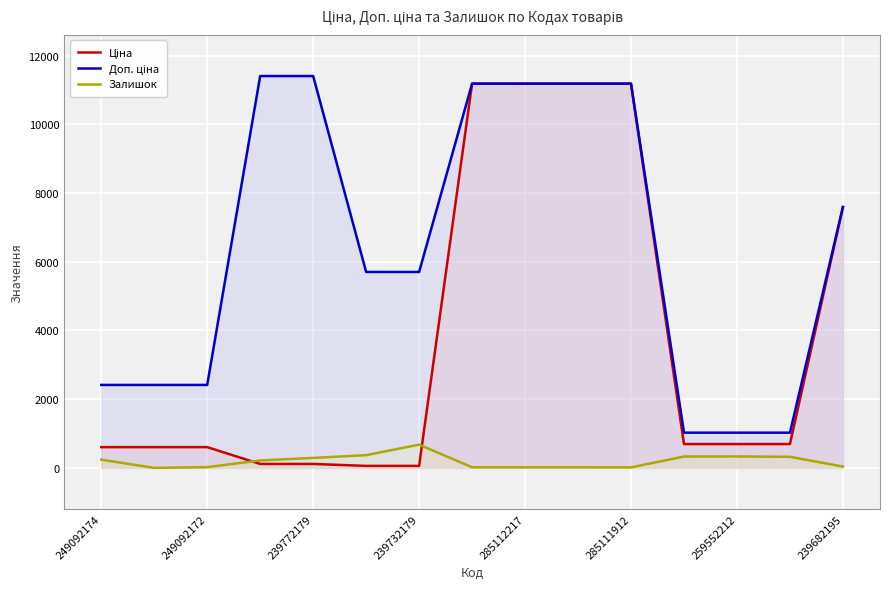

Count the number of categories in the chart.

15